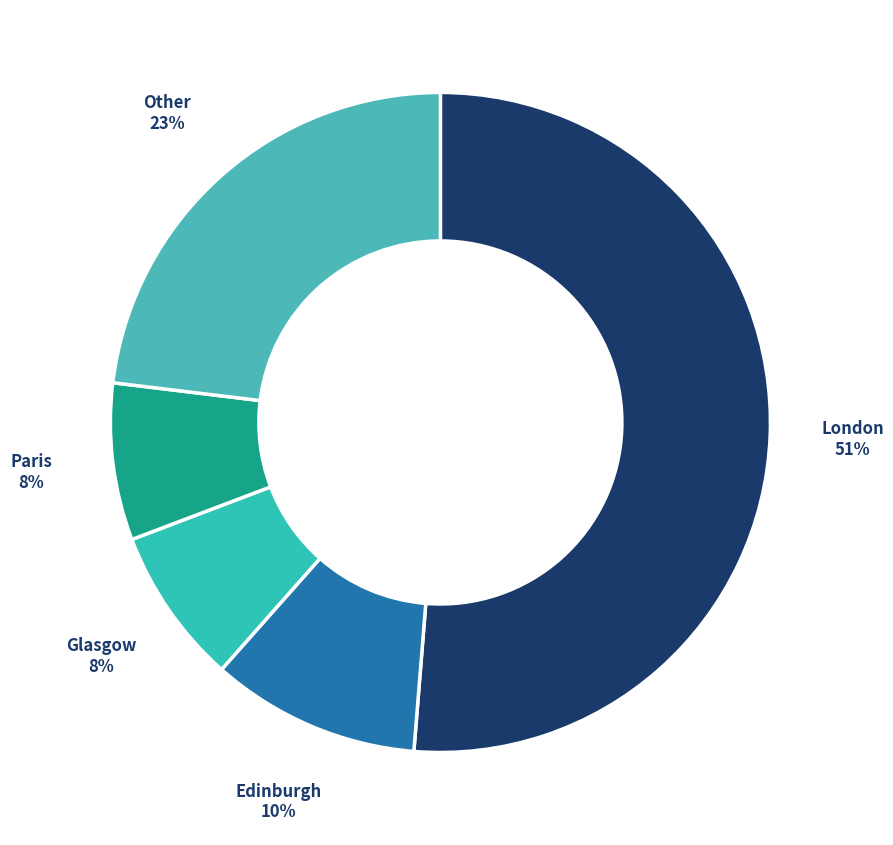

True or false: London accounts for 64% of the total.

False